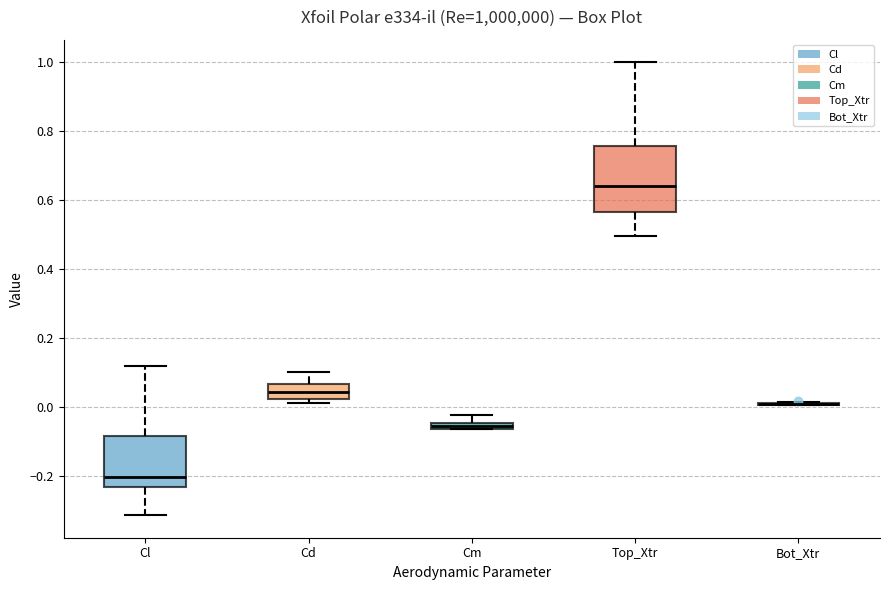

Where is the upper edge of the box for Cl on the y-axis? The values are not printed on the chart, so give them approximately, as read against the axis.

-0.08